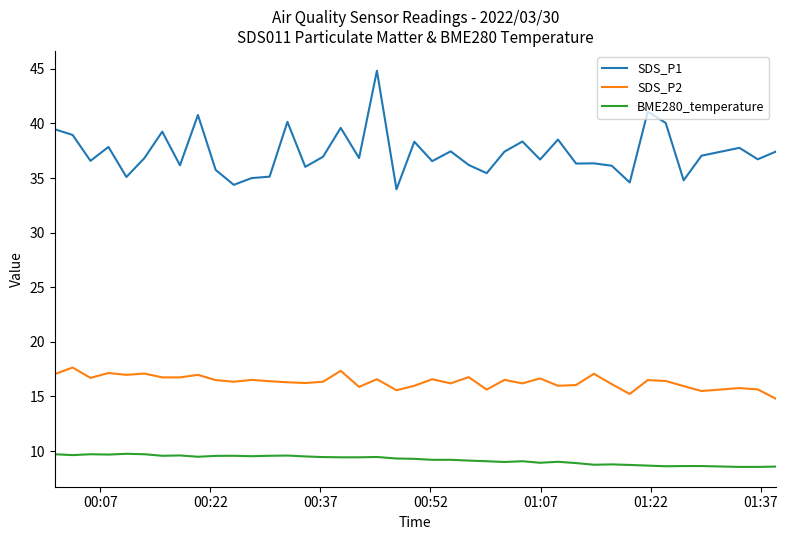

List the series in order of their peak value, lowest first.

BME280_temperature, SDS_P2, SDS_P1